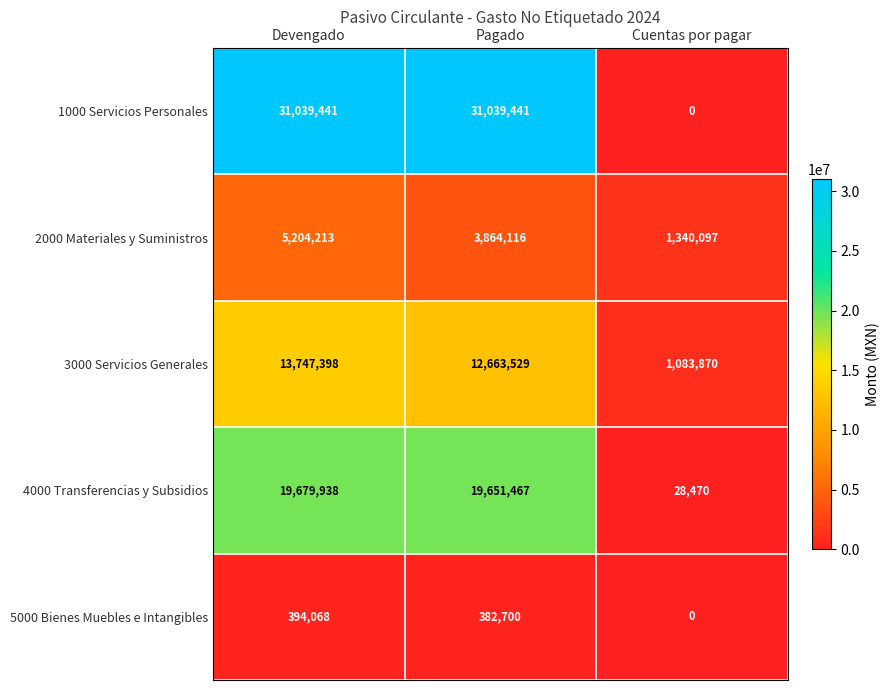

What is the sum of the 5000 Bienes Muebles e Intangibles values at Pagado and Cuentas por pagar?

382700